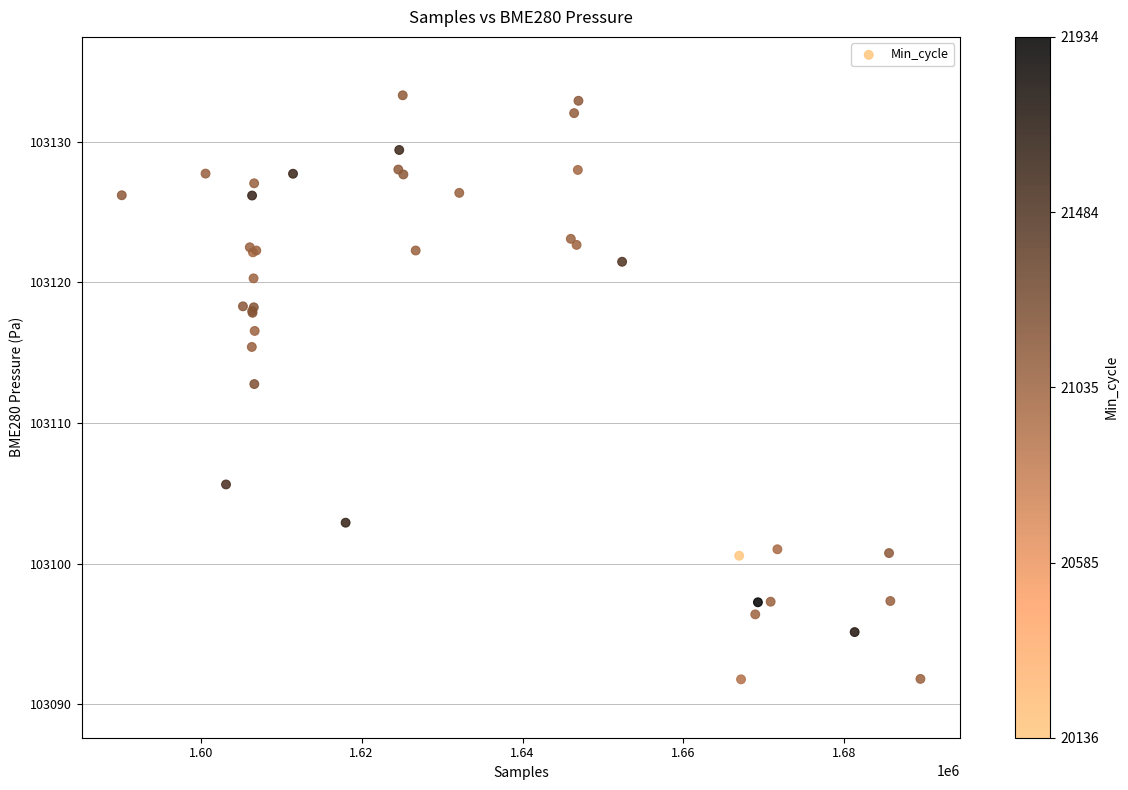

What Y value in the scatter plot is closest to 103112?

103112.8